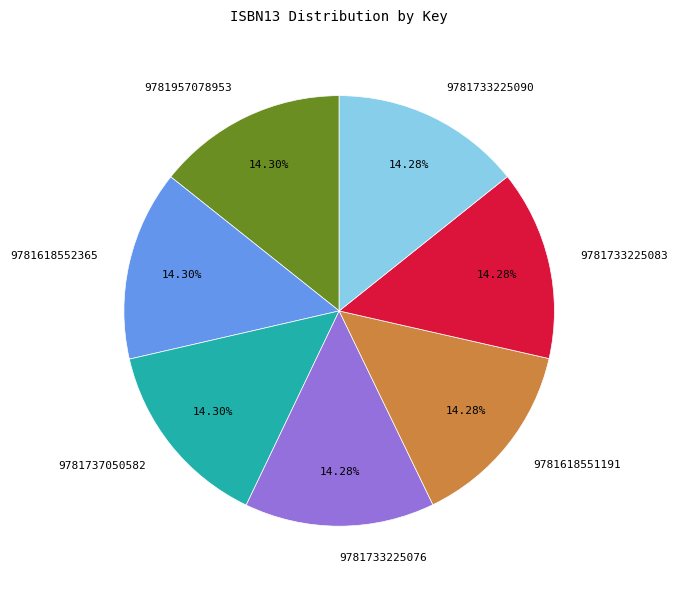

To the nearest percent, what is the combined percentage of 9781733225090 and 9781957078953?

29%